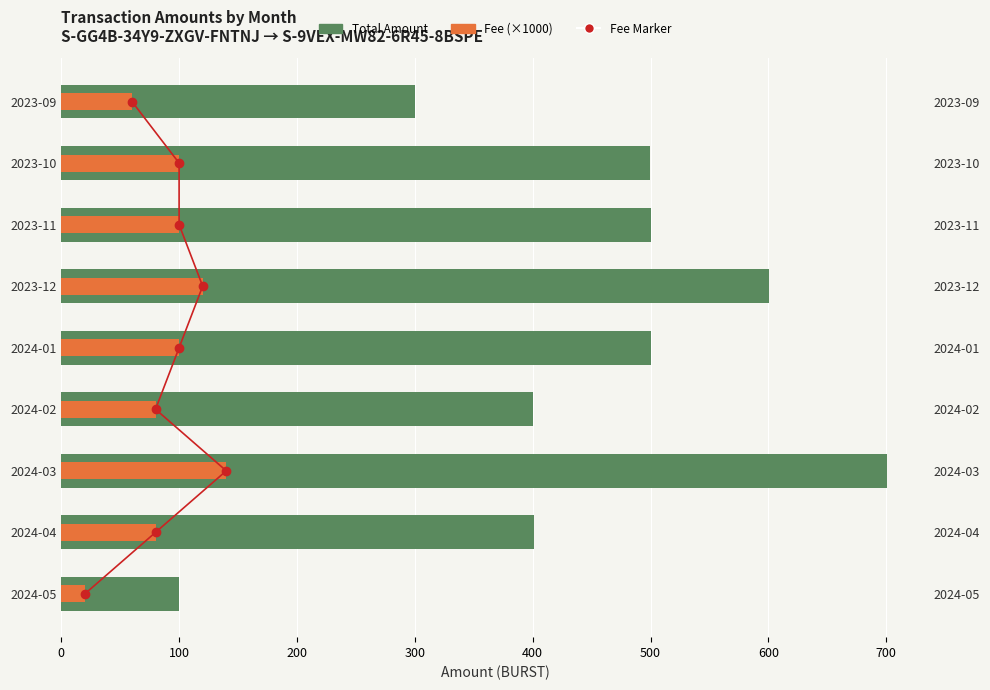

What is the value of the Fee (×1000) bar at the 1st from the left?

20.0